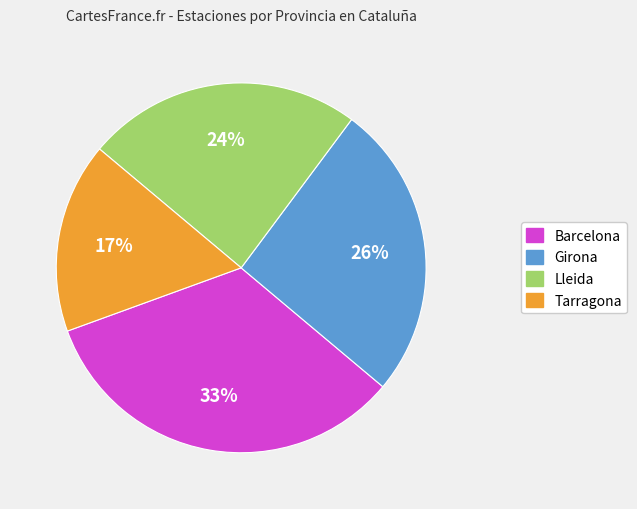

To the nearest percent, what is the difference between the Tarragona and Lleida slice percentages?

7%